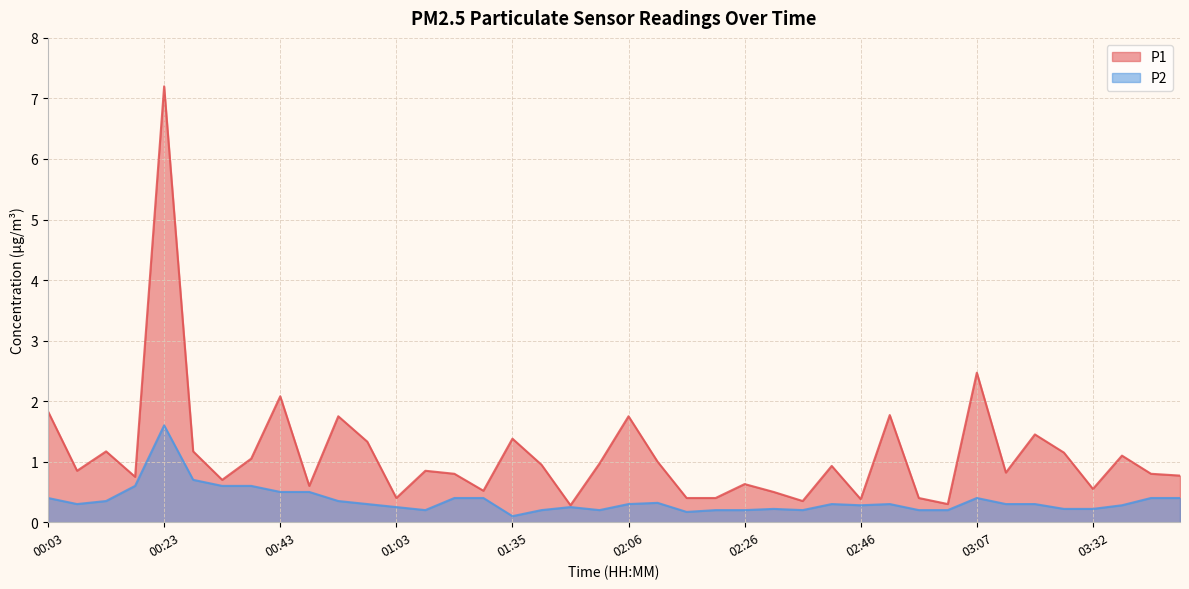

Which series has the largest total across all categories?

P1